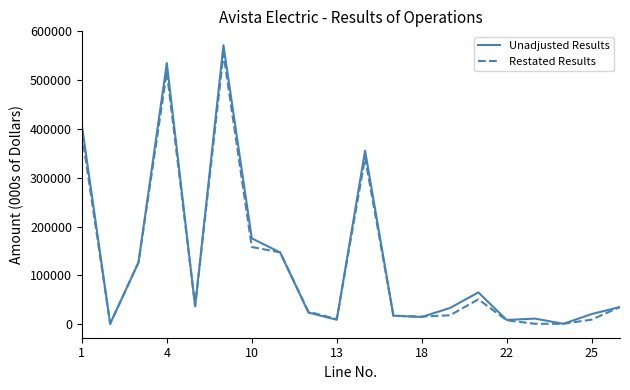

Which series has the widest spread of values?

Unadjusted Results